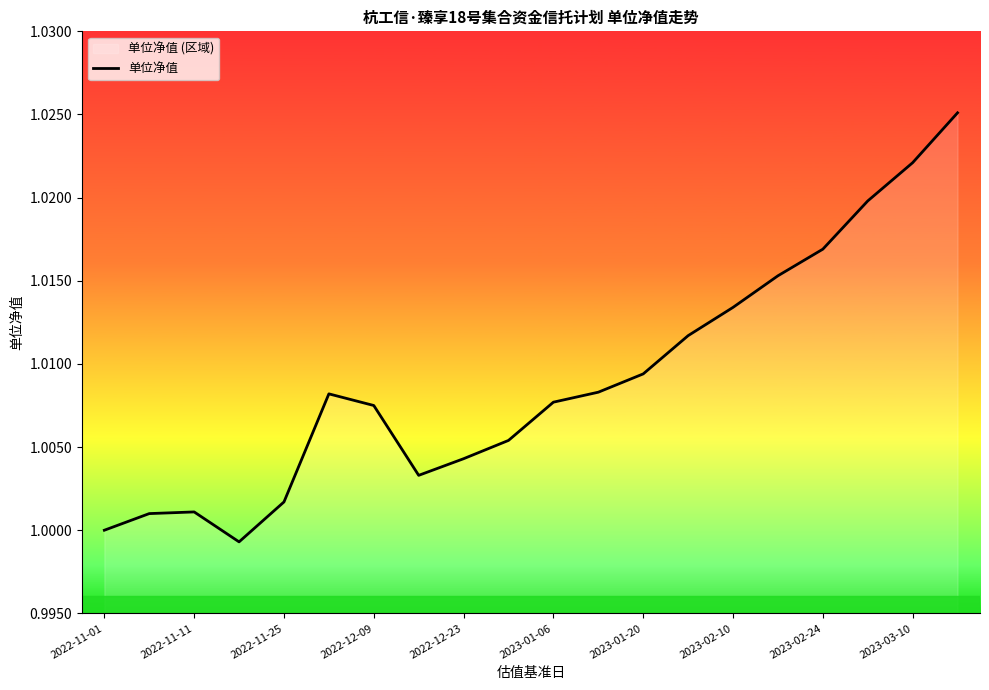

Does the chart have visible grid lines?

No